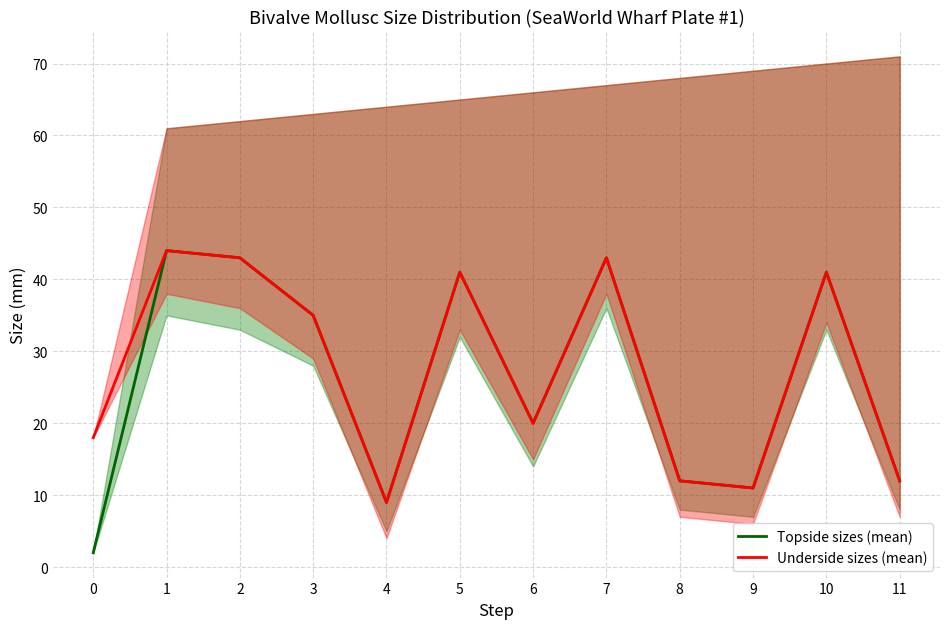

True or false: Underside sizes (mean) and Topside sizes (mean) cross at least once.

False